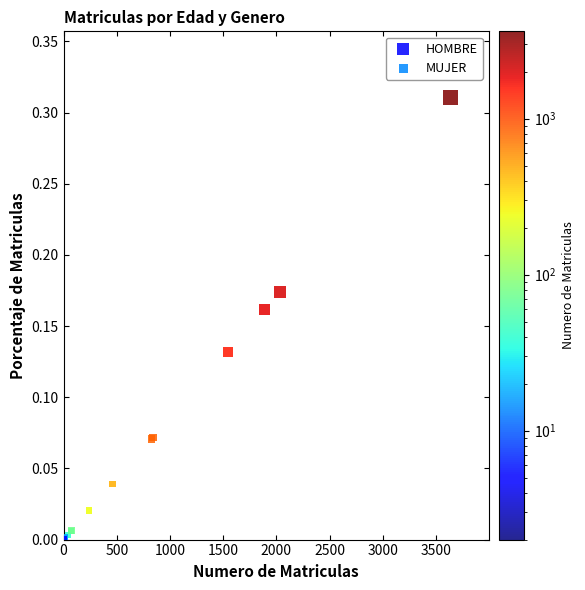

Which series reaches the maximum Y coordinate?

HOMBRE